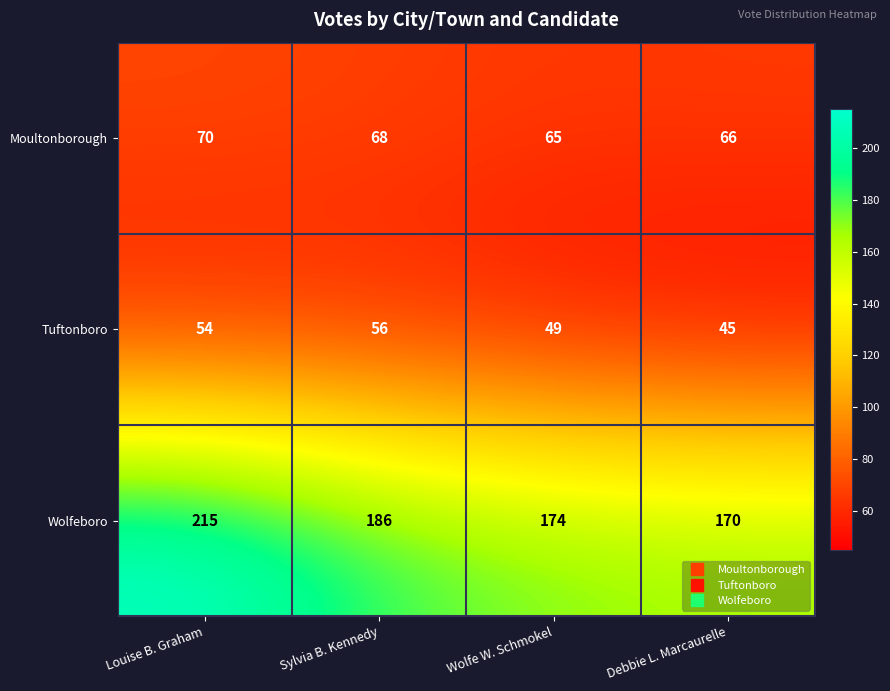

What is the smallest value displayed?

45